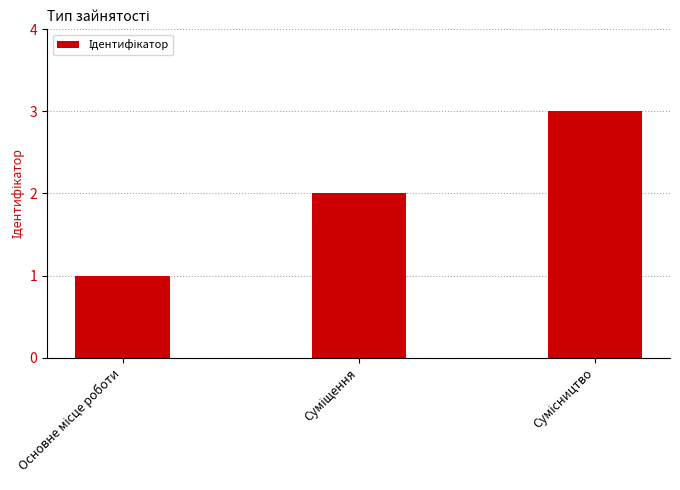

What is the maximum value shown in the chart?

3